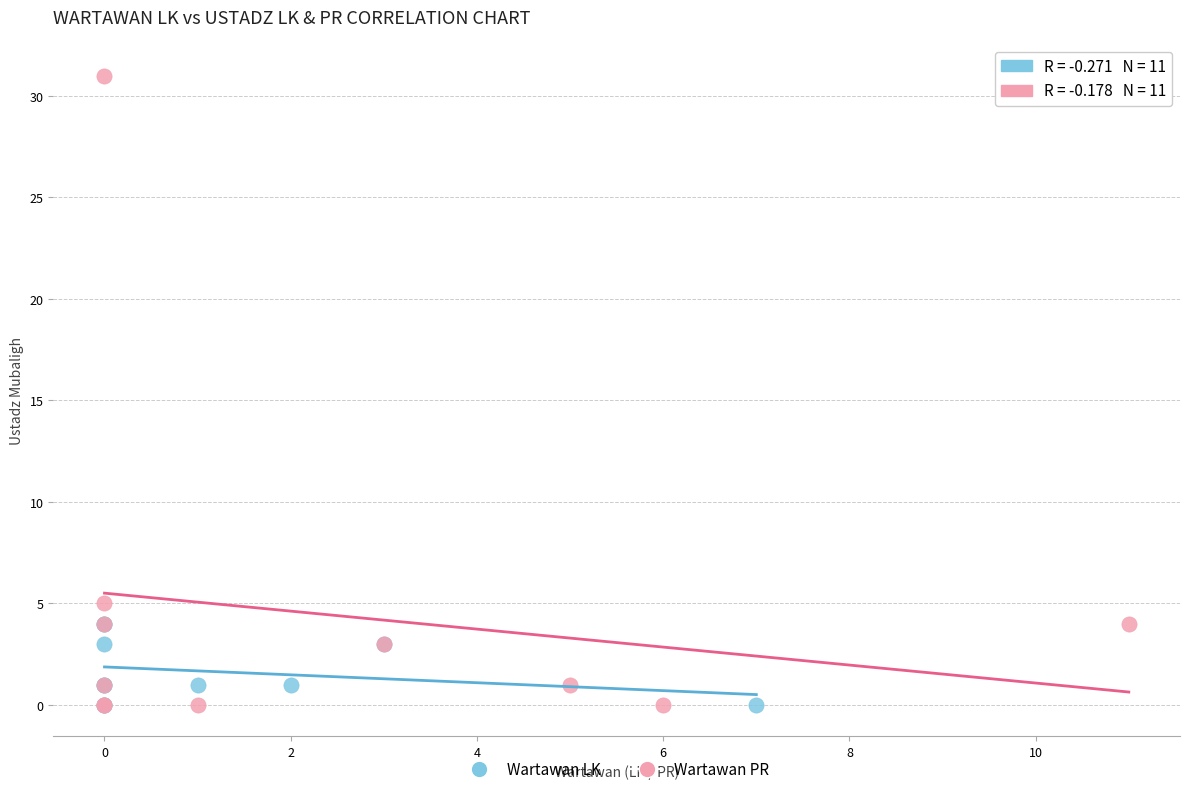

Which series contains the highest Y value?

Wartawan PR